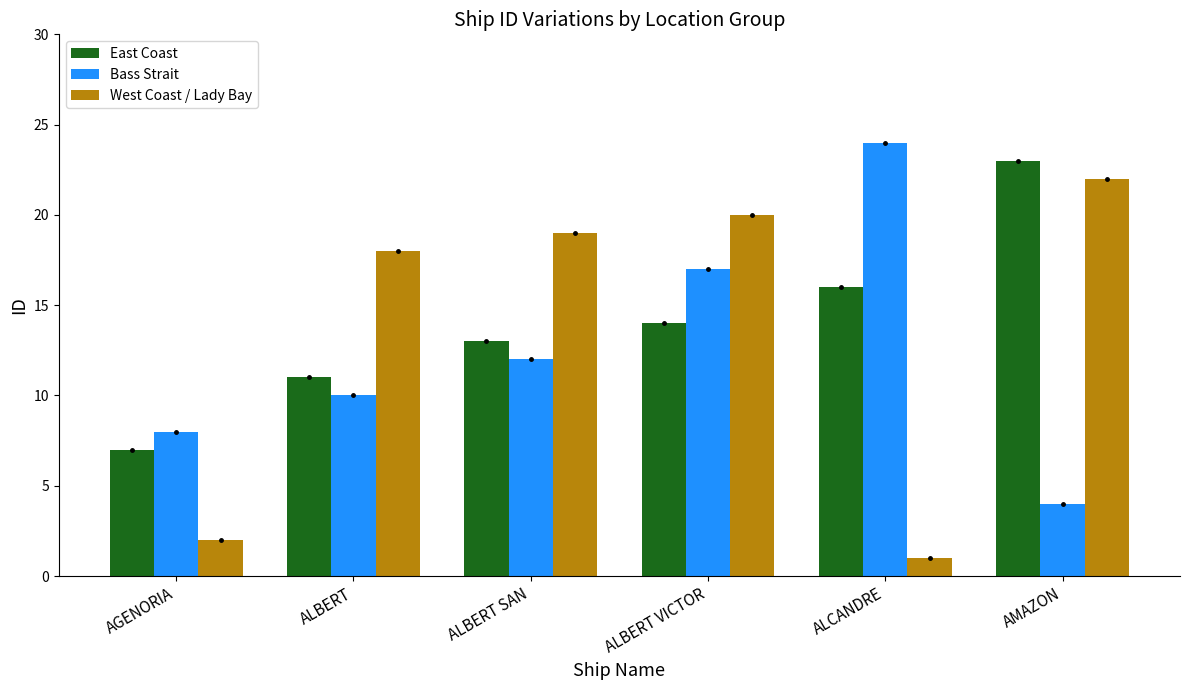

How many bars are there in total?

18